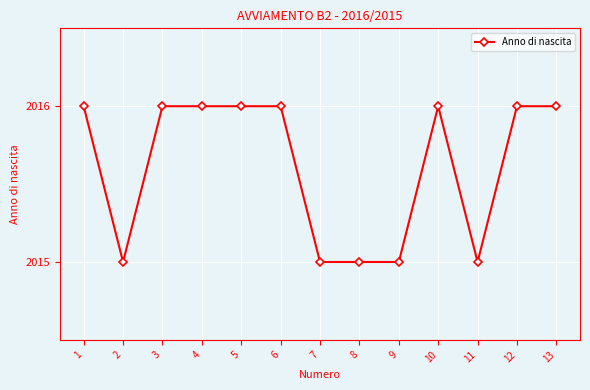

What is the difference between the maximum and minimum values?

1